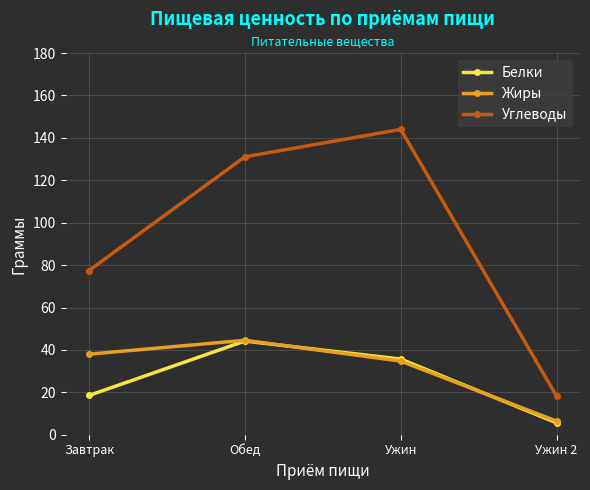

What are all the series names shown in the legend?

Белки, Жиры, Углеводы